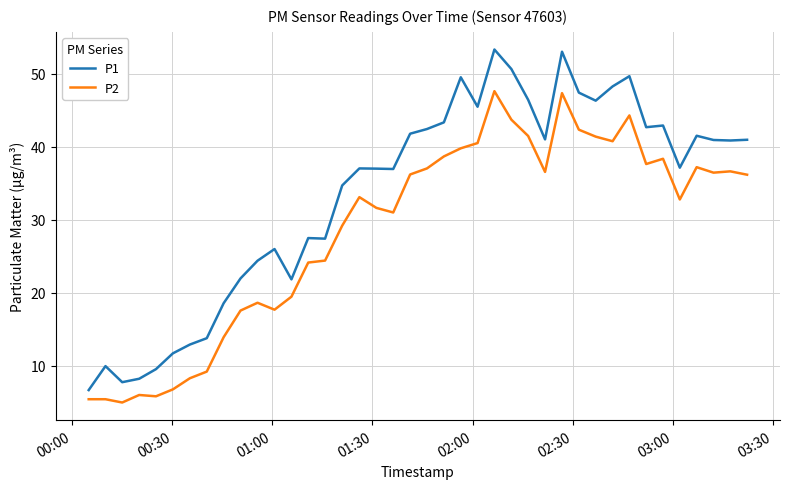

Which series has the largest range (max minus min)?

P1